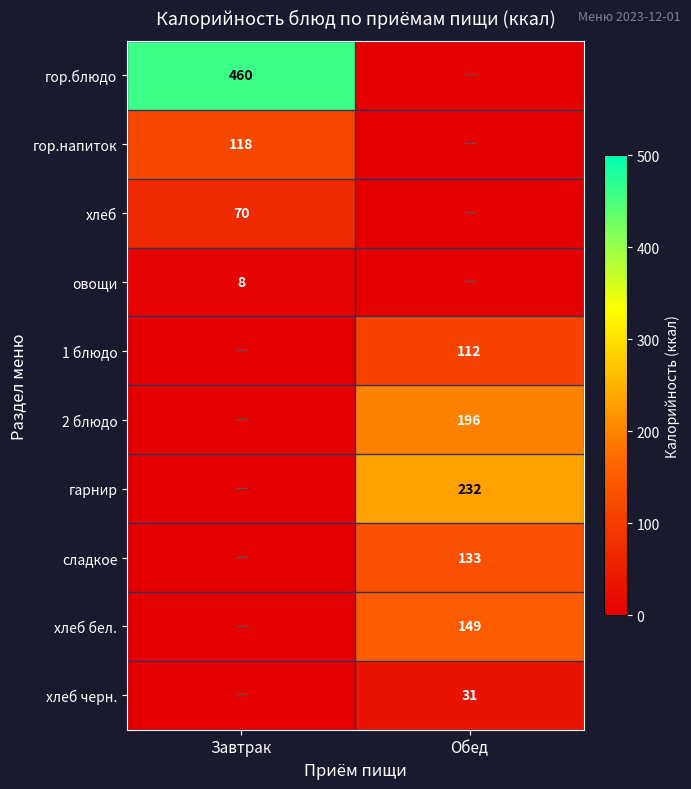

True or false: гор.напиток has a value of 118 at Завтрак.

True